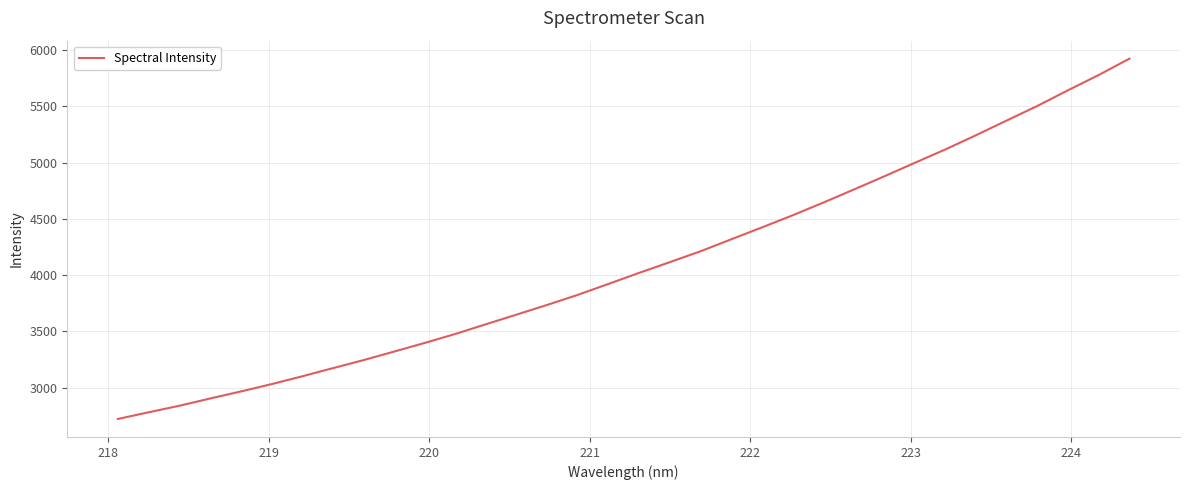

What is the smallest value displayed?

2721.1